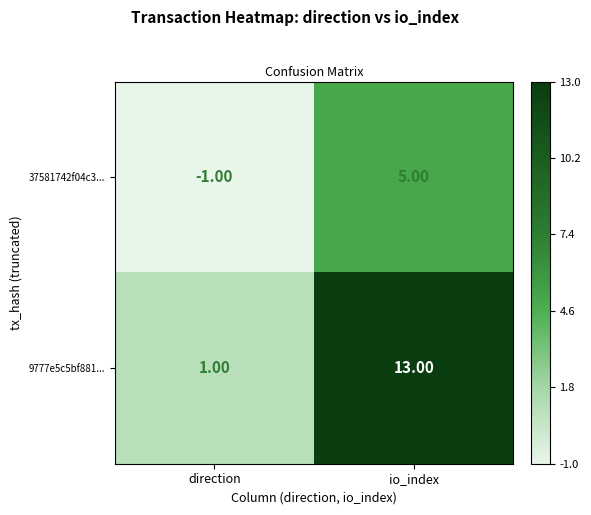

Count the number of data series in this chart.

2